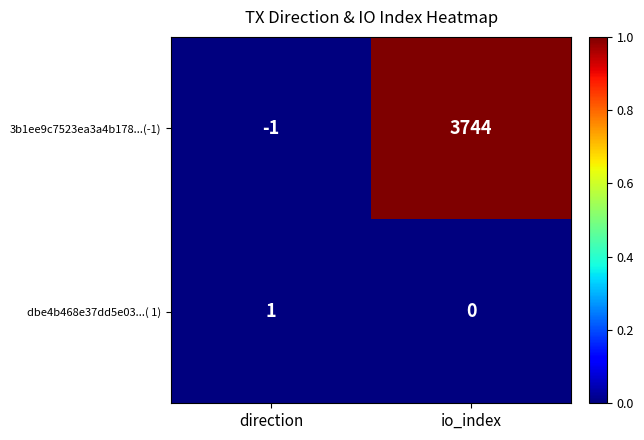

The value of dbe4b468e37dd5e03...( 1) at io_index is -1. True or false?

False